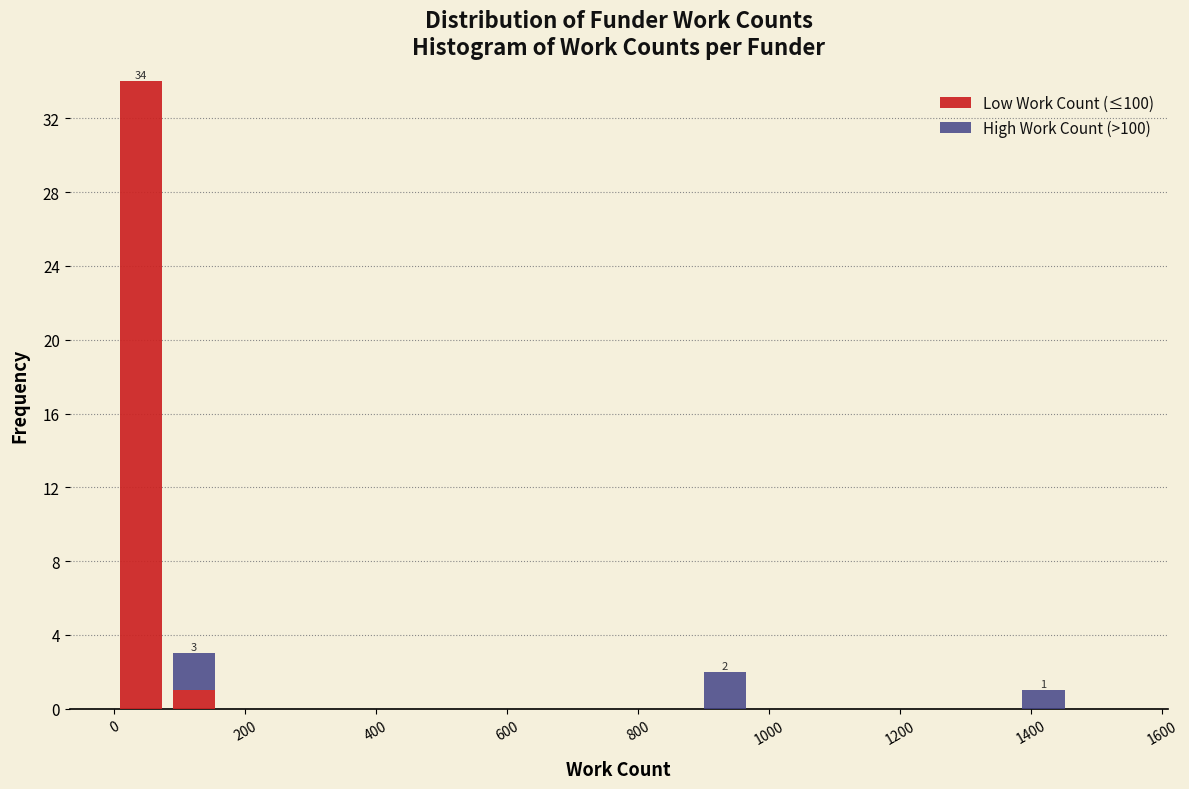

Which range on the x-axis has the tallest stacked bar (by total height)?

0 to 80